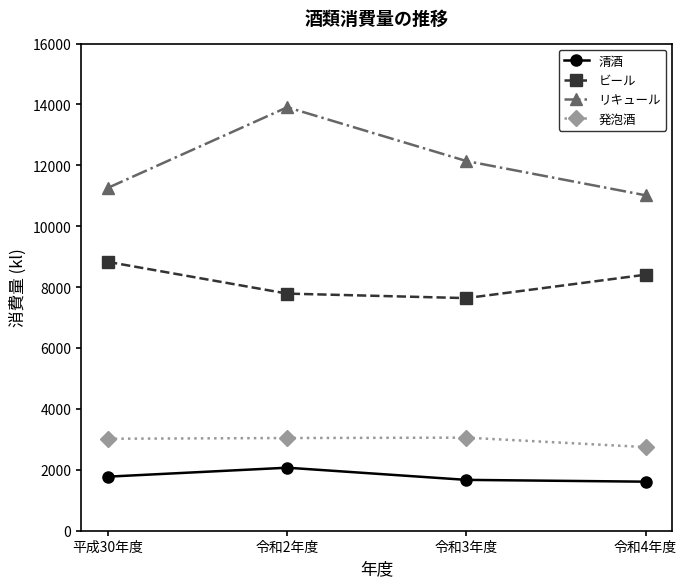

How many data points does each series have?

4